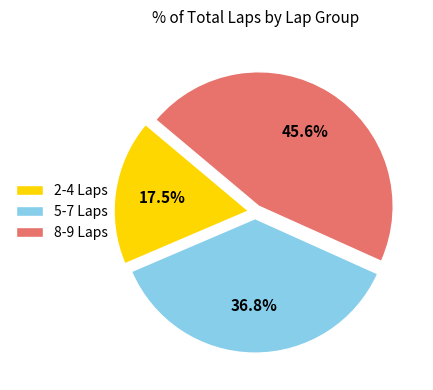

Does any single category account for the majority?

No